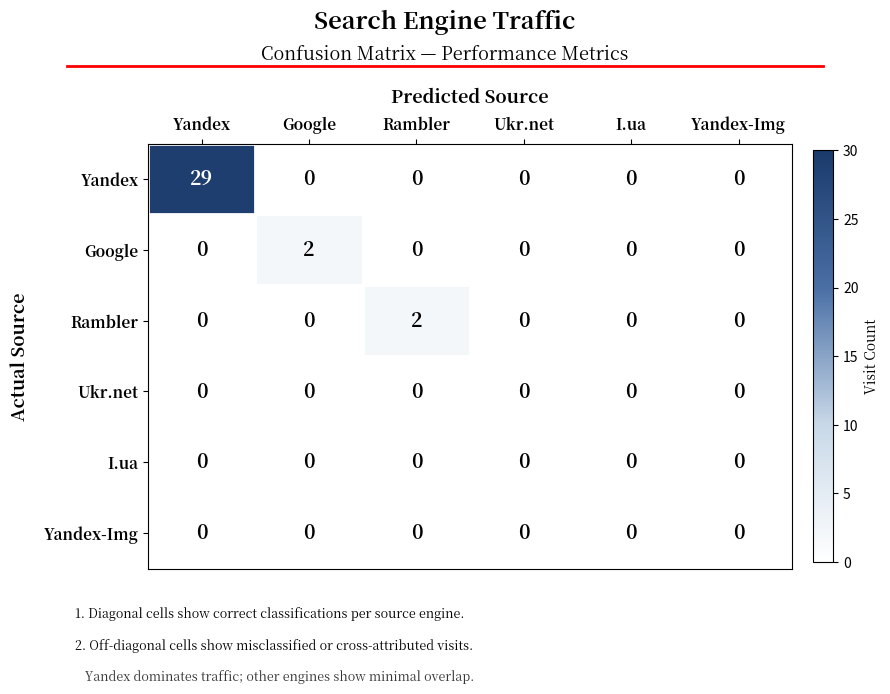

Count the Rambler values in the range 0 to 1.

5